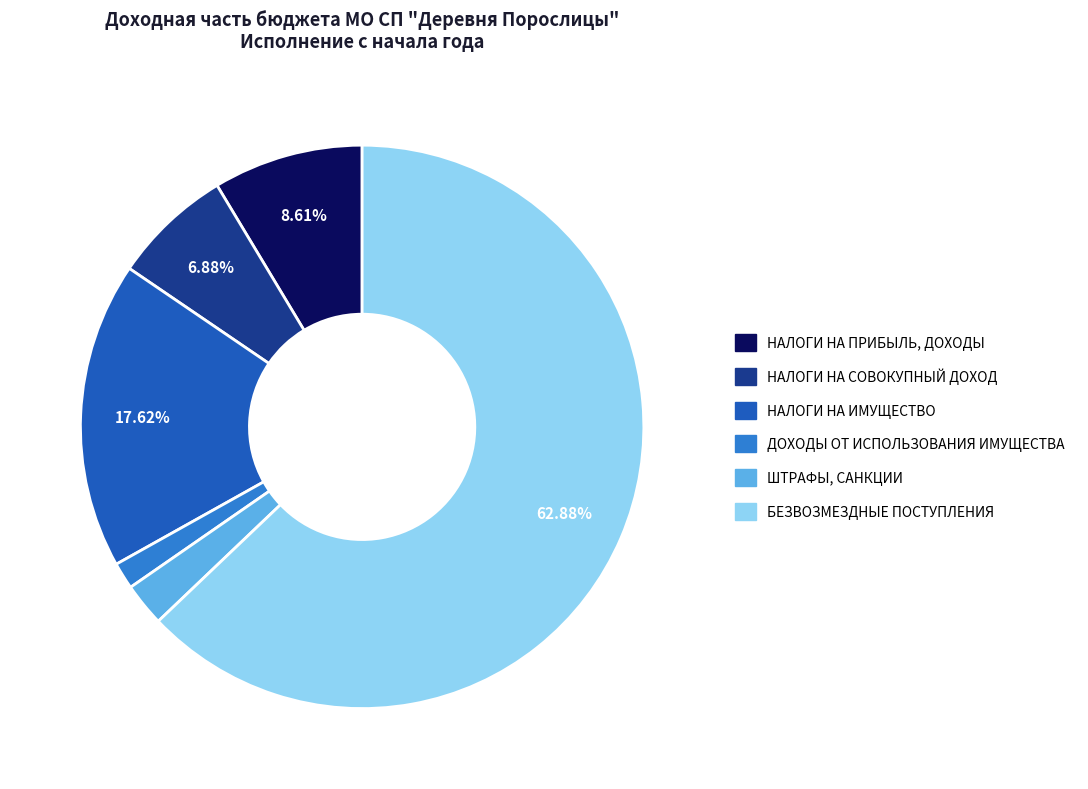

To the nearest percent, what is the combined percentage of ШТРАФЫ, САНКЦИИ and НАЛОГИ НА ПРИБЫЛЬ, ДОХОДЫ?

11%